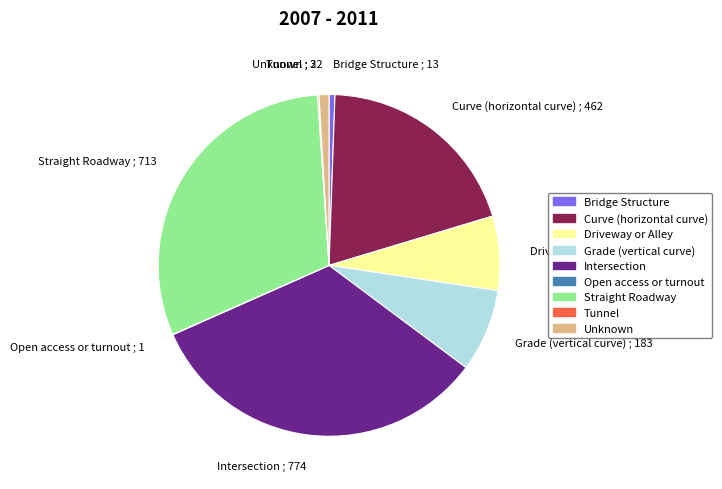

True or false: Driveway or Alley accounts for 1% of the total.

False